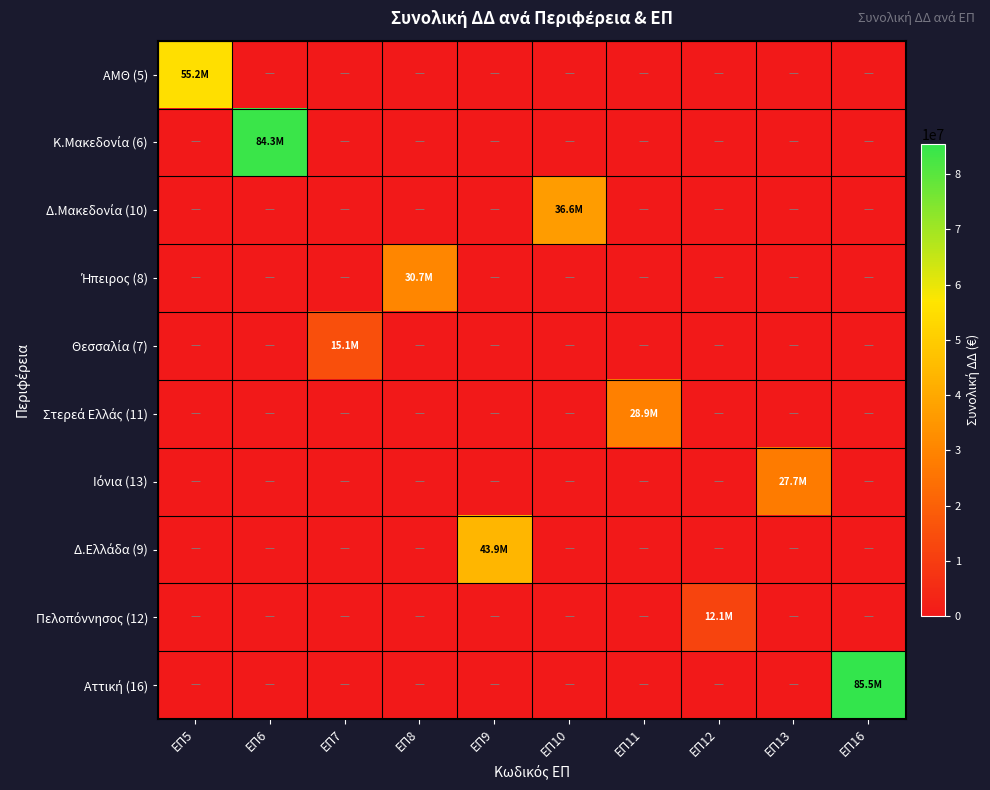

Rank the series by their maximum value, from lowest to highest.

Πελοπόννησος (12), Θεσσαλία (7), Ιόνια (13), Στερεά Ελλάς (11), Ήπειρος (8), Δ.Μακεδονία (10), Δ.Ελλάδα (9), ΑΜΘ (5), Κ.Μακεδονία (6), Αττική (16)